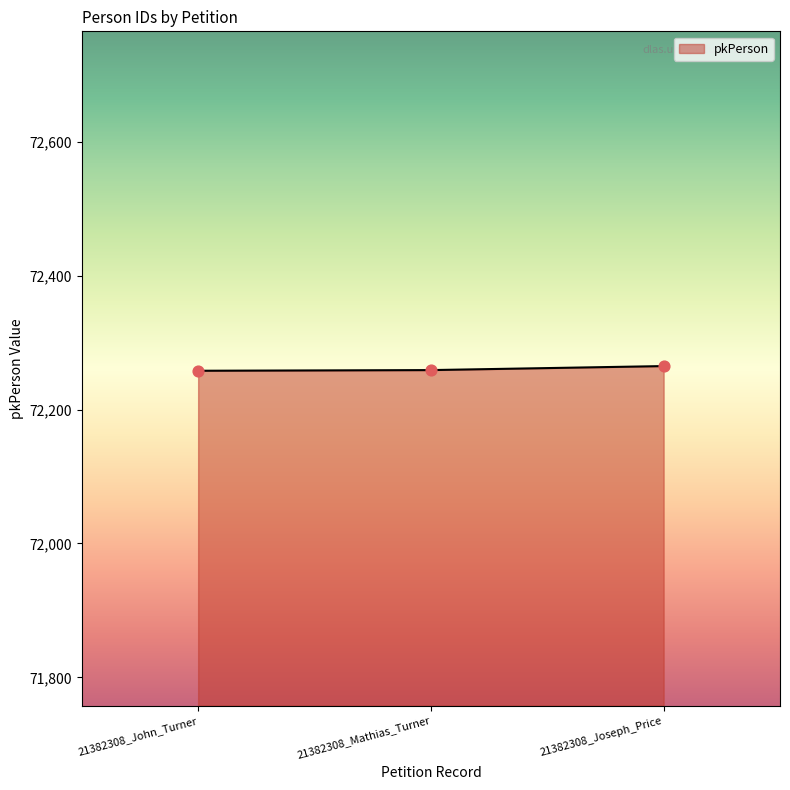

What is the ratio of the value at 21382308_John_Turner to the value at 21382308_Mathias_Turner?

1.0